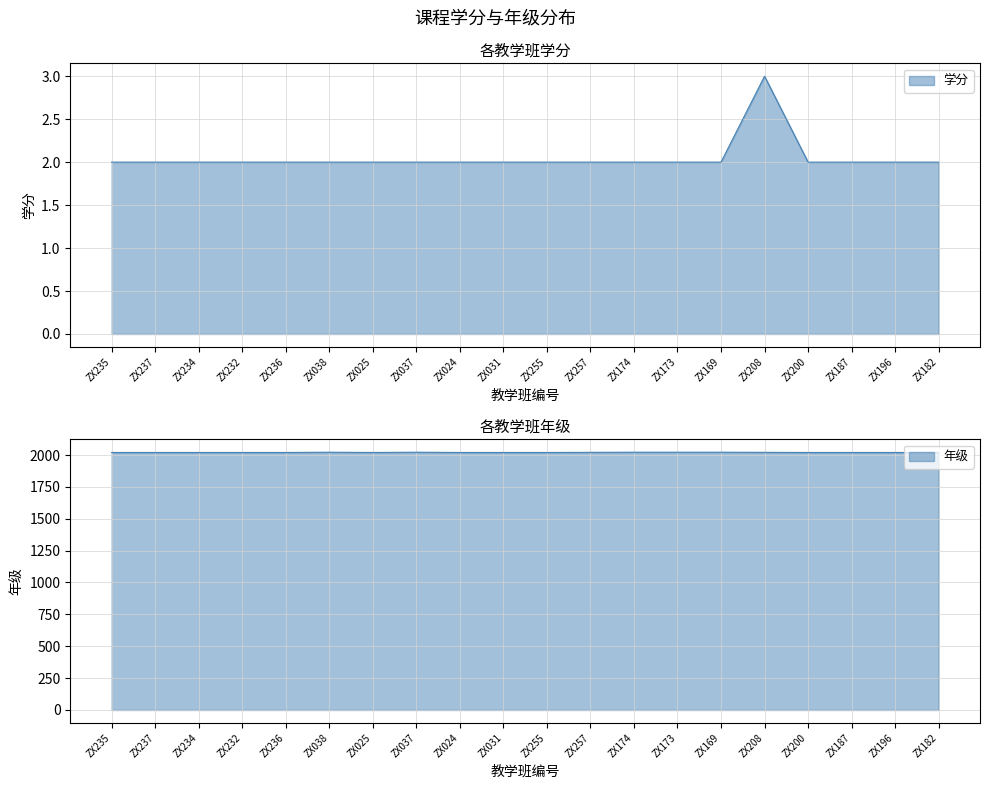

What are all the series names shown in the legend?

学分, 年级